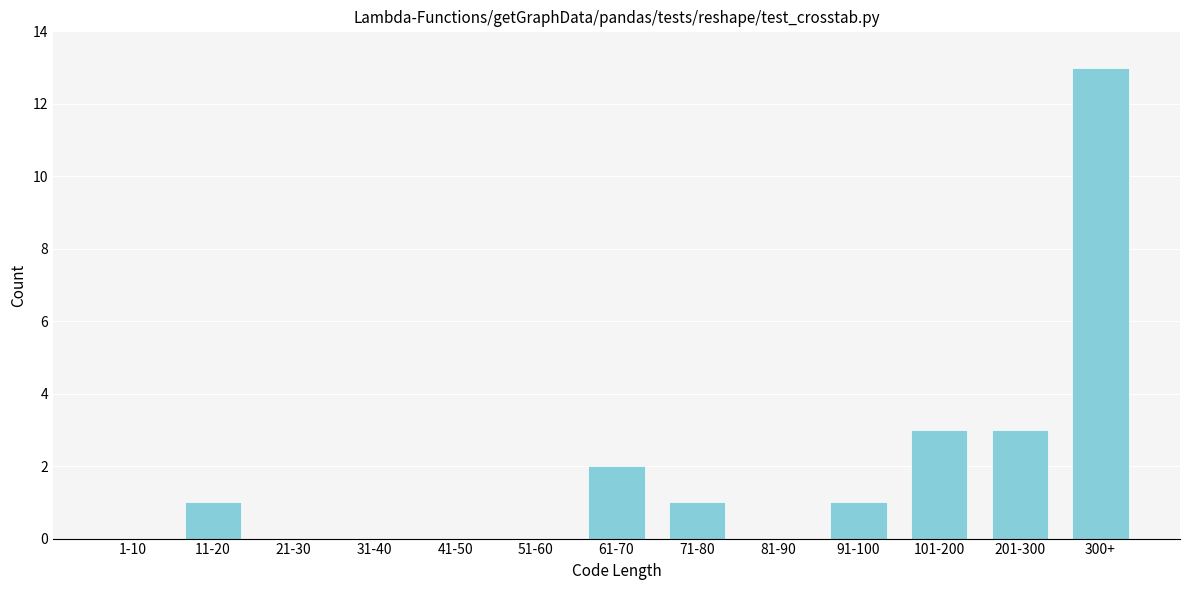

Reading left to right, what are all the values shown in this chart?

1-10=0	11-20=1	21-30=0	31-40=0	41-50=0	51-60=0	61-70=2	71-80=1	81-90=0	91-100=1	101-200=3	201-300=3	300+=13